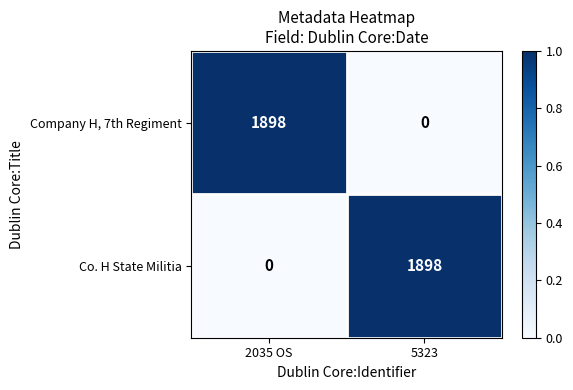

What is the difference between the highest and lowest values at 2035 OS?

1898